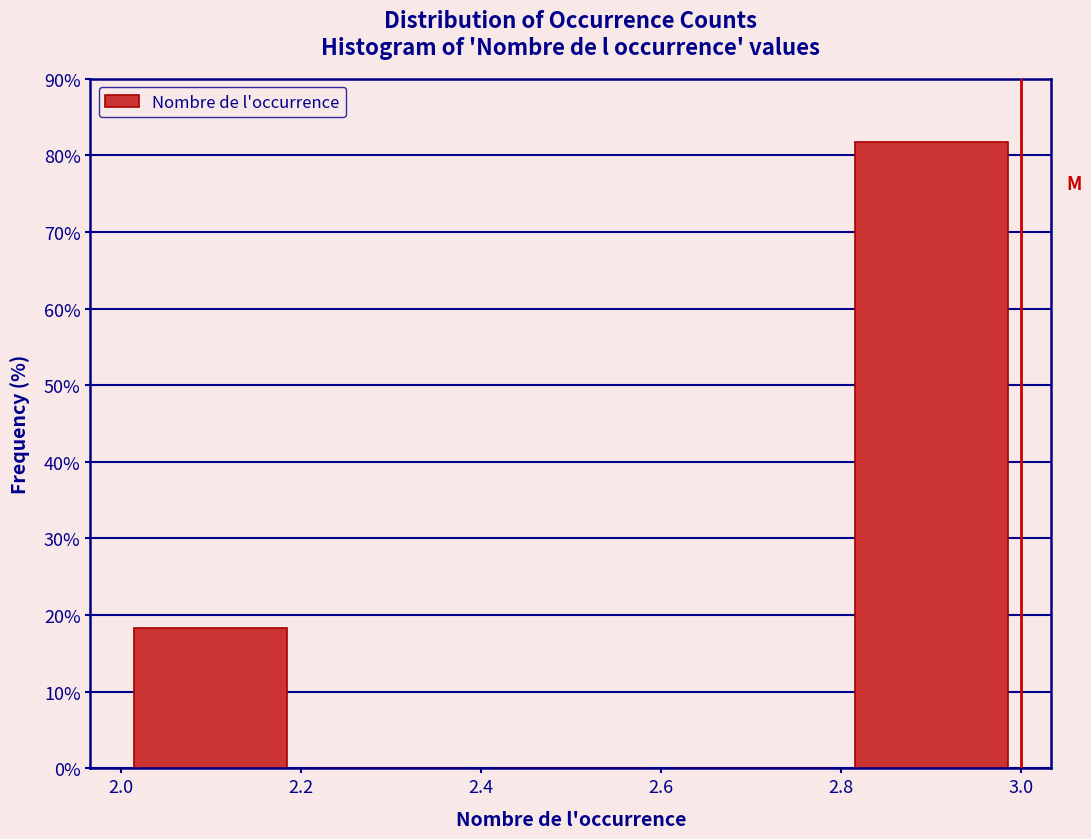

Over which range of the x-axis is the bar tallest?

2.8 to 3.0